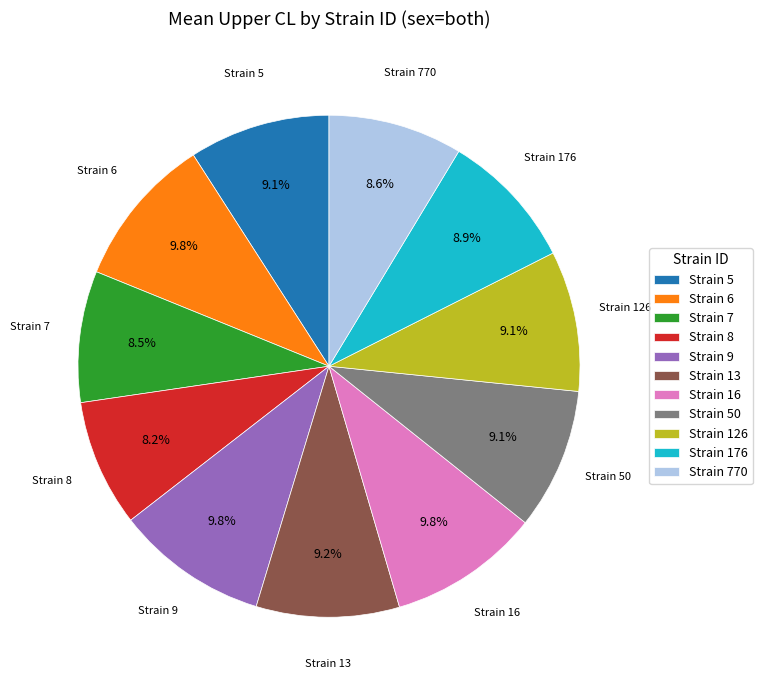

What percentage do Strain 7 and Strain 5 together represent?

17.6%